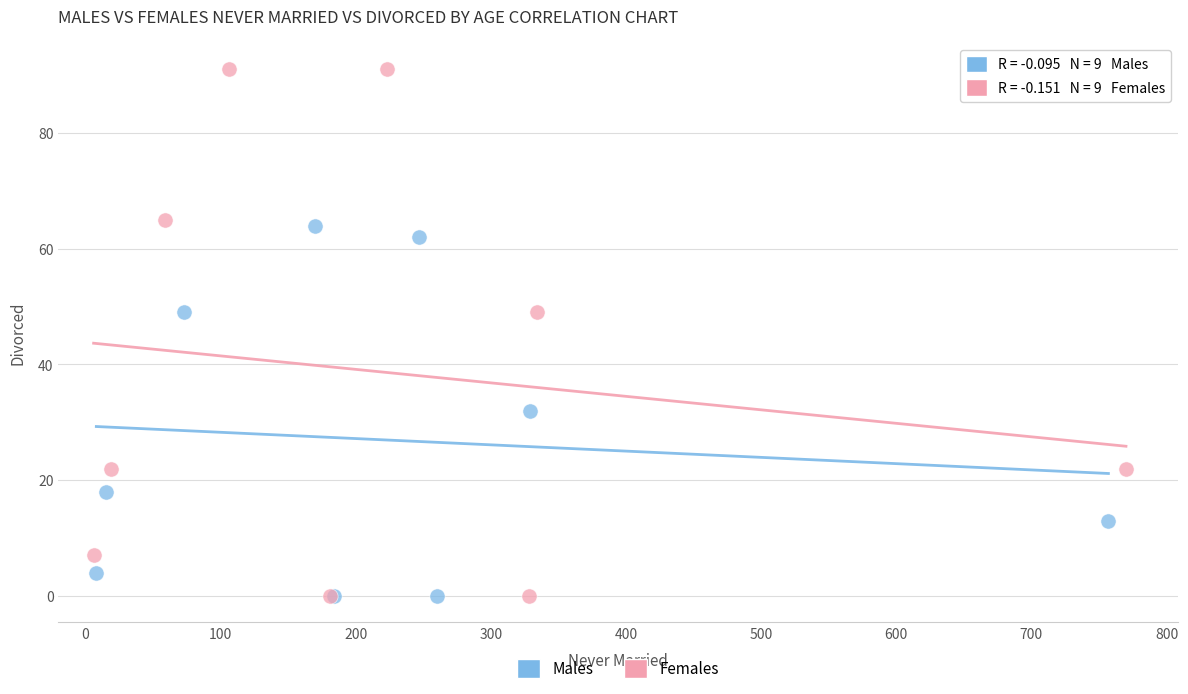

Which series reaches the maximum Y coordinate?

Females